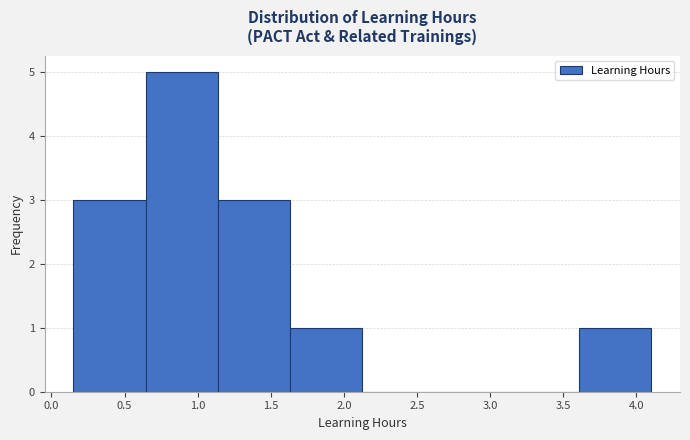

Reading left to right, list every bar in this chart as the range it spans on the x-axis followed by its height. Neither the bar edges nor the heights are printed on the chart, so give them approximately, as read against the axes.

0.15 to 0.65: 3
0.65 to 1.15: 5
1.15 to 1.65: 3
1.65 to 2.15: 1
2.15 to 2.60: 0
2.60 to 3.10: 0
3.10 to 3.60: 0
3.60 to 4.10: 1